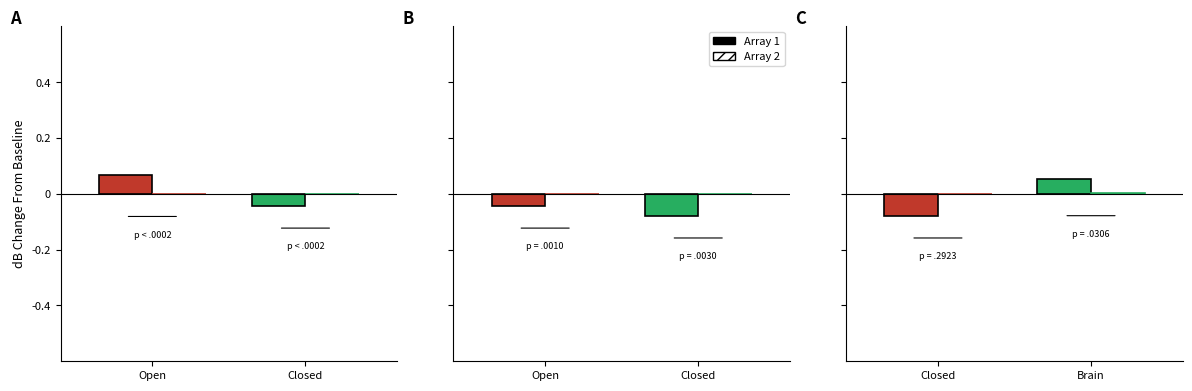

What position from the left is Brain?

2